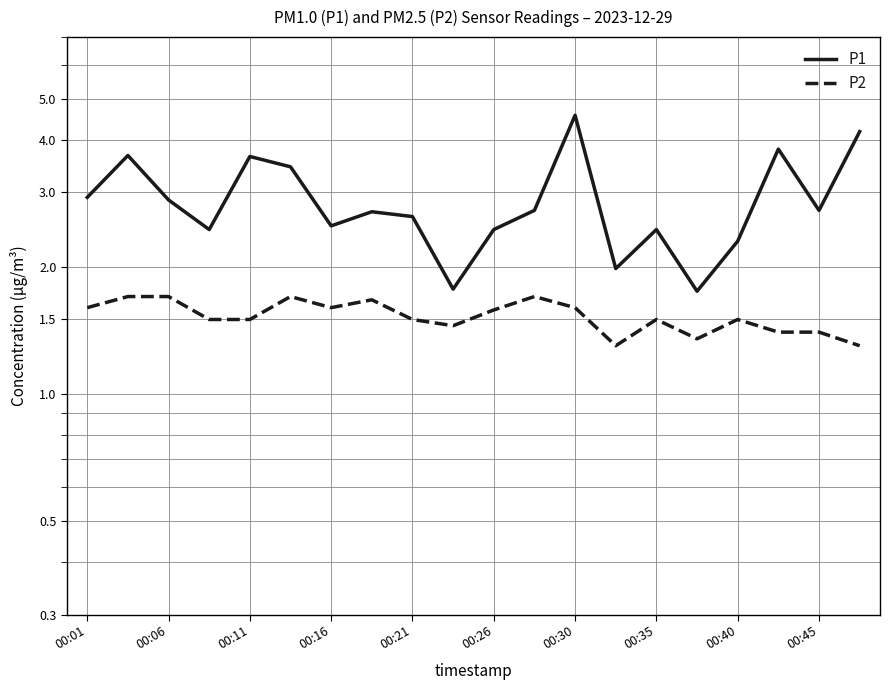

True or false: P1 and P2 intersect in this chart.

False